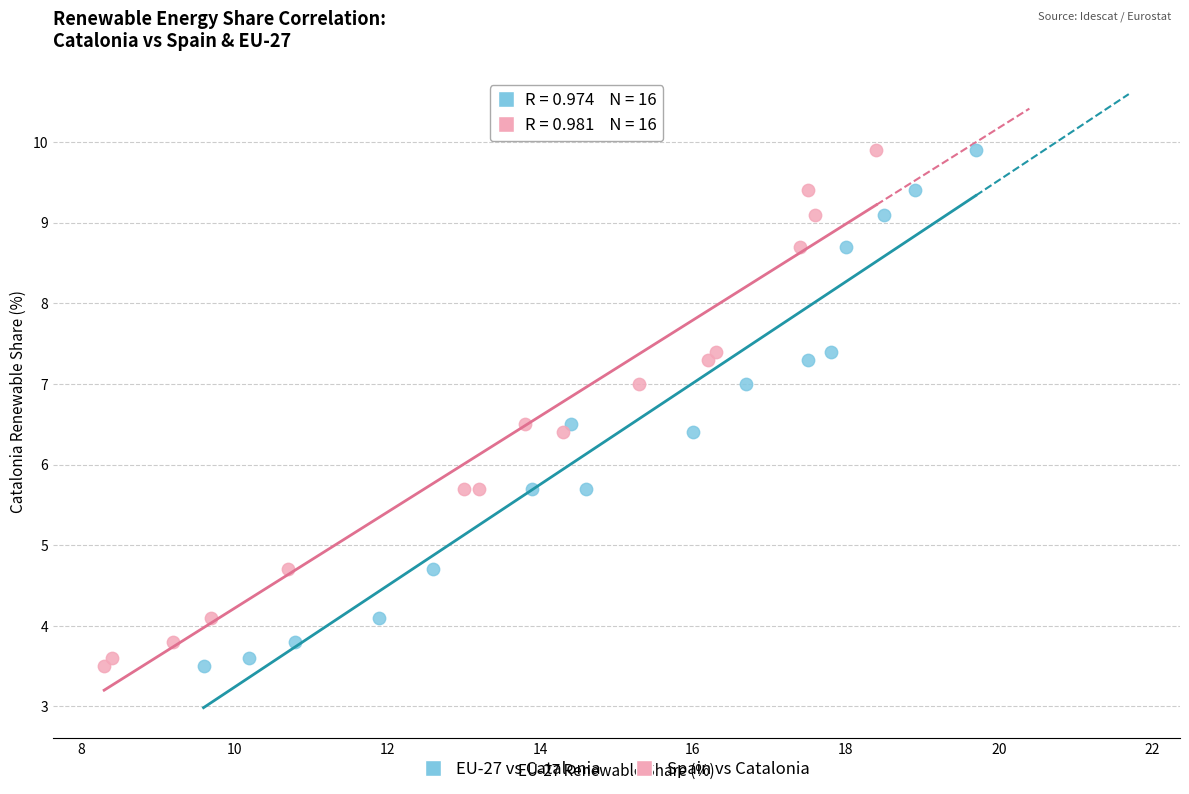

What are all the series names shown in the legend?

EU-27 vs Catalonia, Spain vs Catalonia